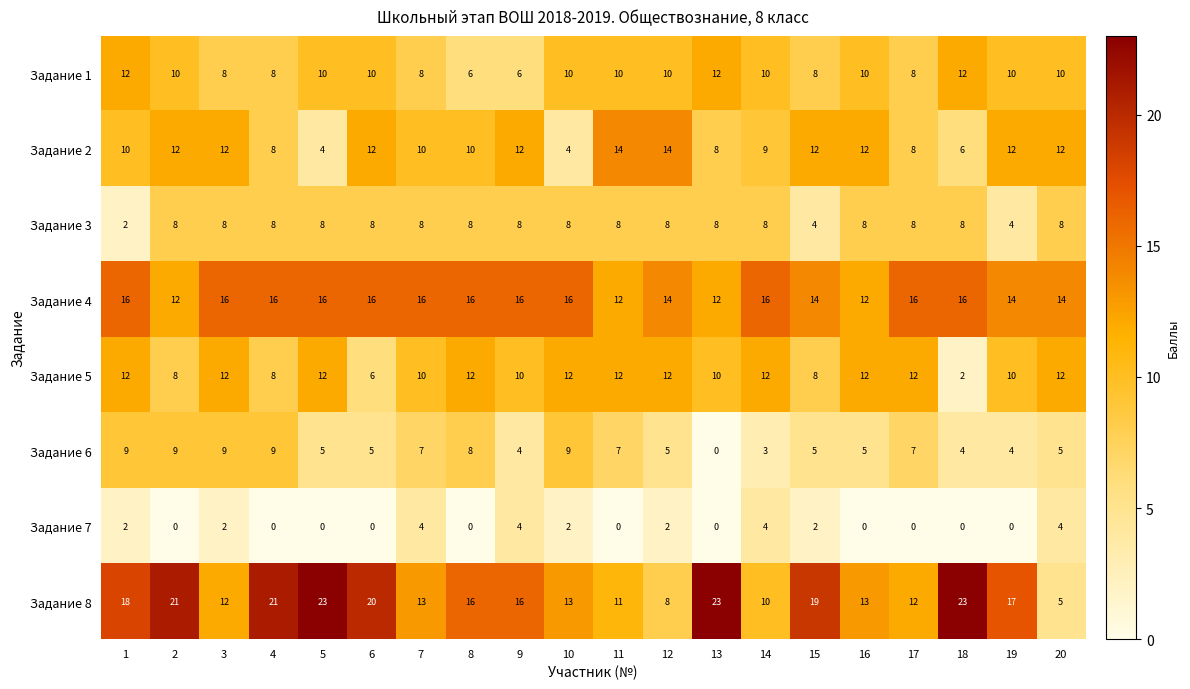

Rank the series at 2 from highest to lowest value.

Задание 8, Задание 2, Задание 4, Задание 1, Задание 6, Задание 3, Задание 5, Задание 7